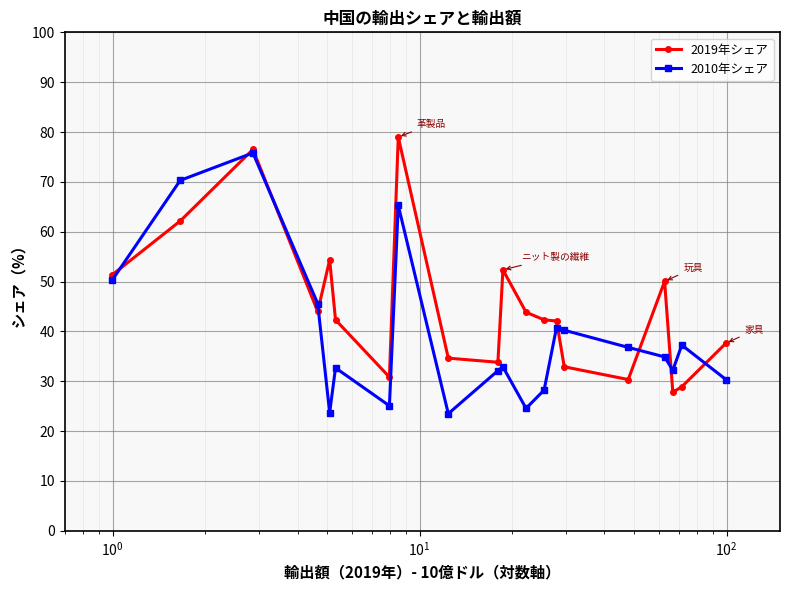

True or false: 2019年シェア and 2010年シェア intersect in this chart.

True